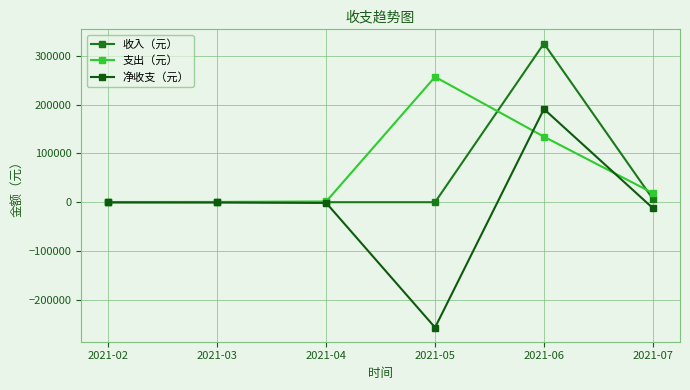

How many data points in 净收支（元） are above -555?

2